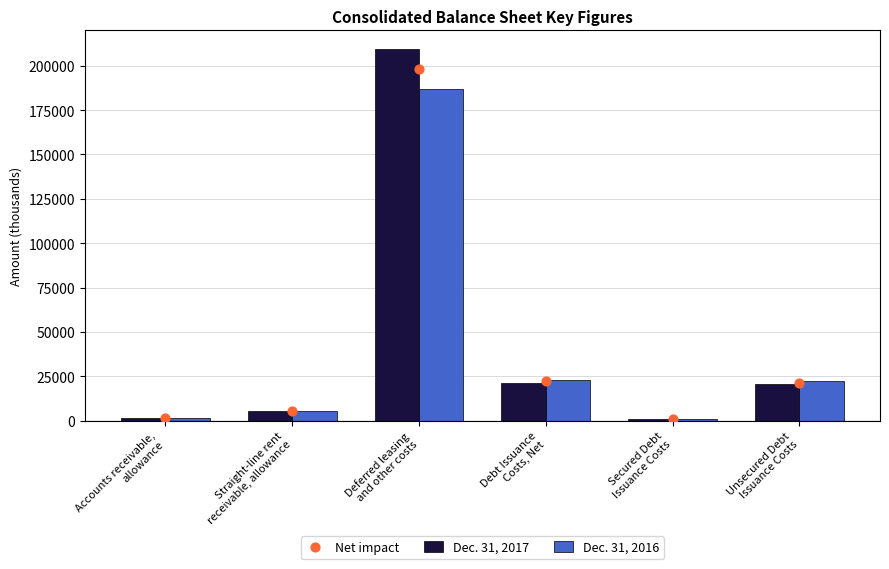

Which series has the largest total across all categories?

Dec. 31, 2017